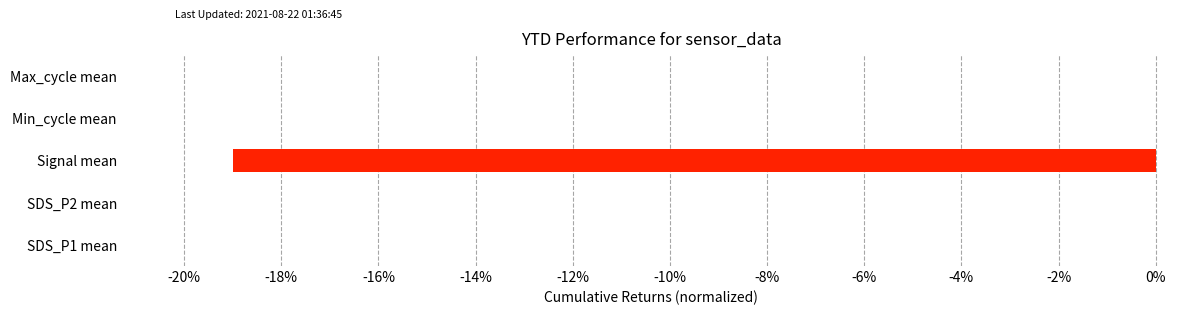

Are the bars horizontal?

Yes